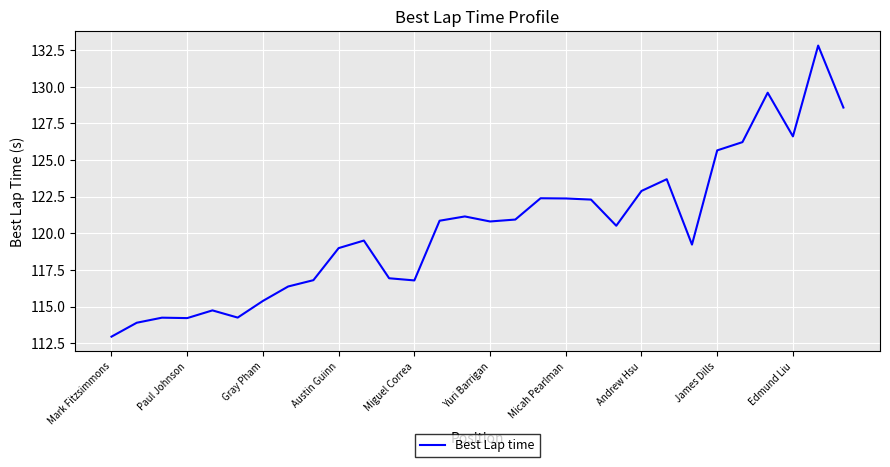

What is the difference between the maximum and minimum values?

19.9